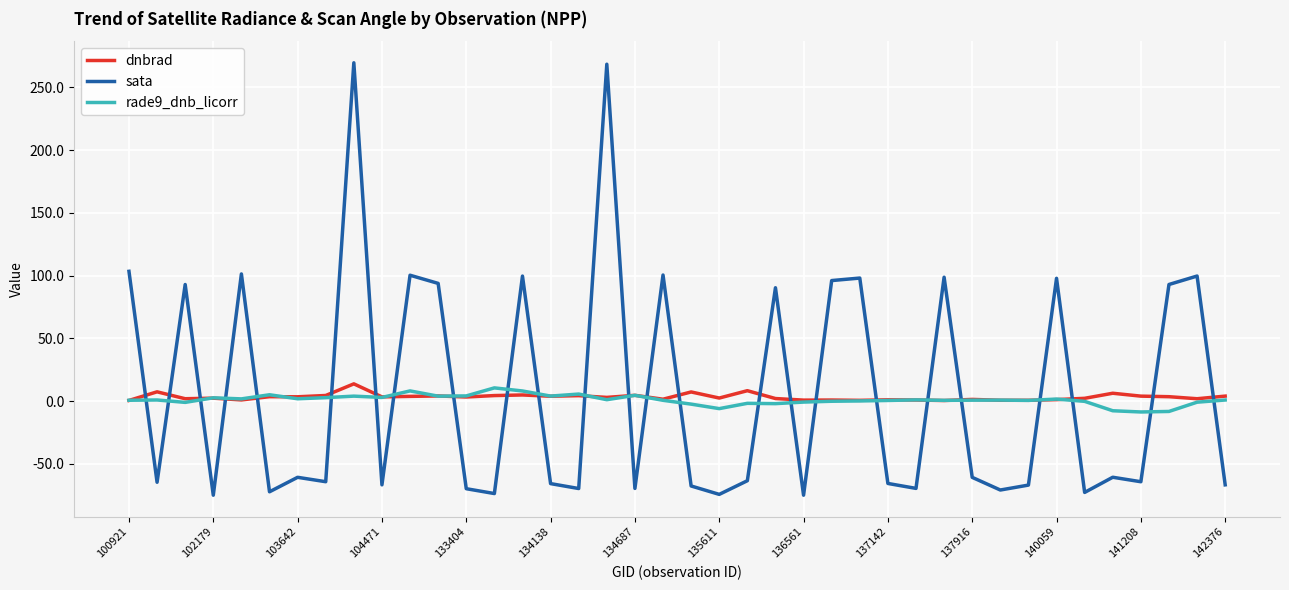

True or false: rade9_dnb_licorr and sata cross at least once.

True